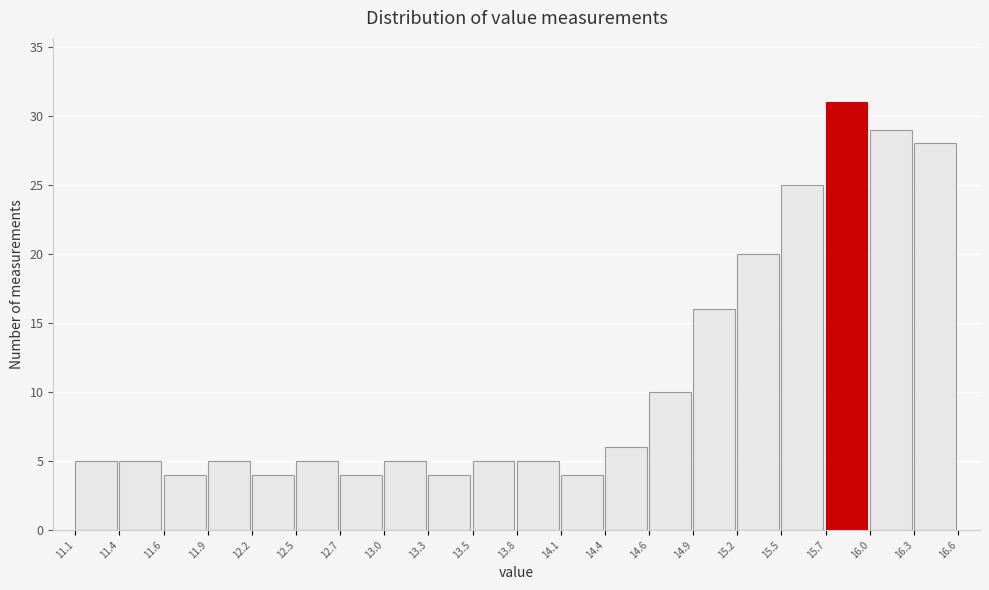

Which range on the x-axis has the tallest bar?

15.7 to 16.0